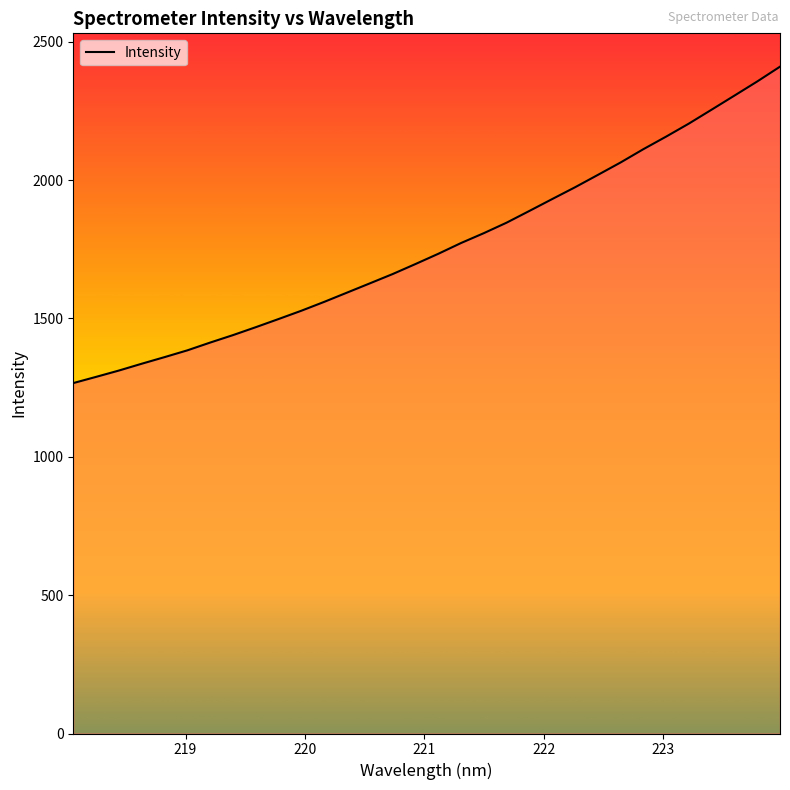

What is the greatest value displayed?

2410.2